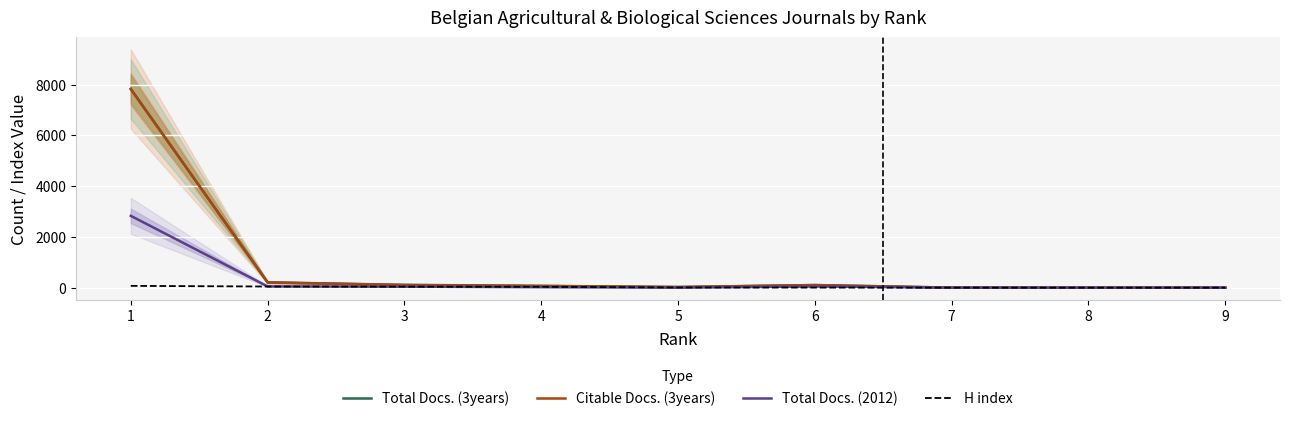

How many values in the Total Docs. (2012) series exceed 19?

4